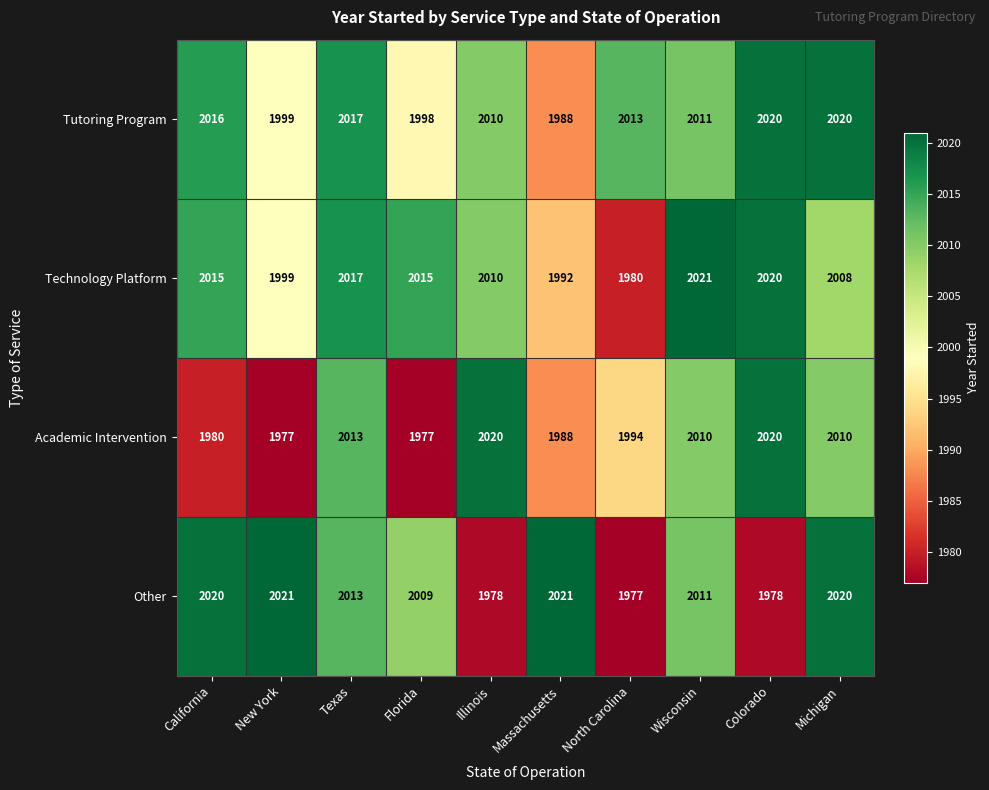

What is the difference between the second highest and minimum values in the Academic Intervention series?

43